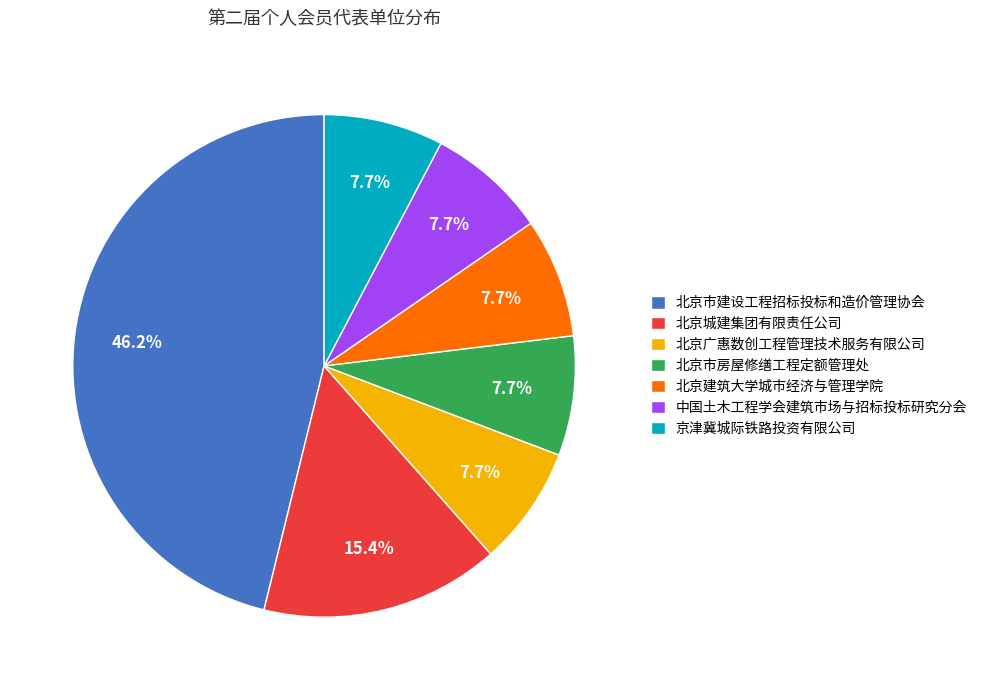

Does 中国土木工程学会建筑市场与招标投标研究分会 account for over 50% of the chart?

No